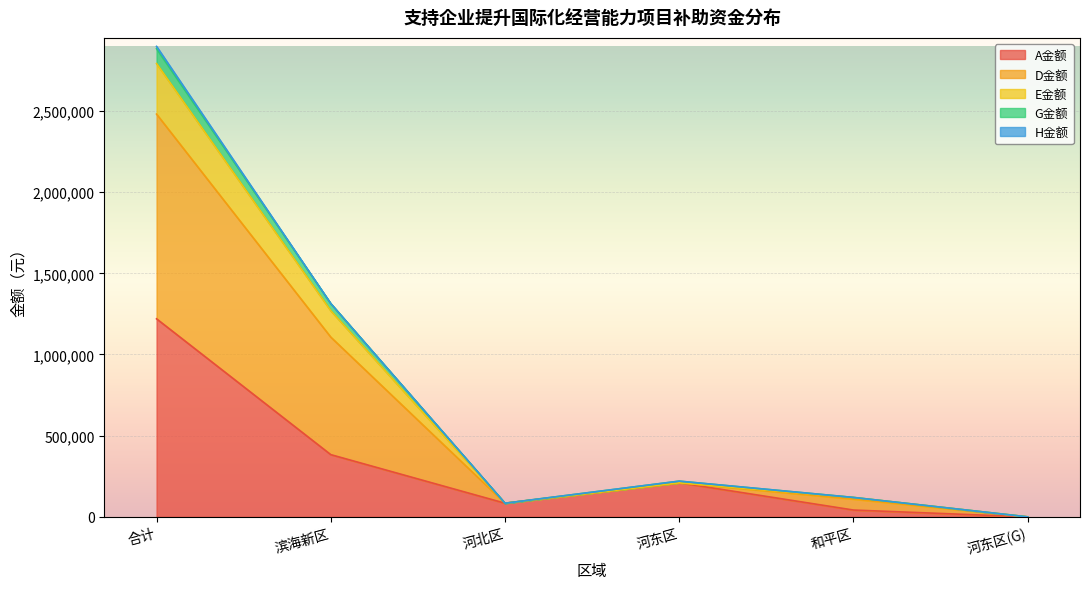

True or false: D金额 has a value of 876456 at 滨海新区.

False